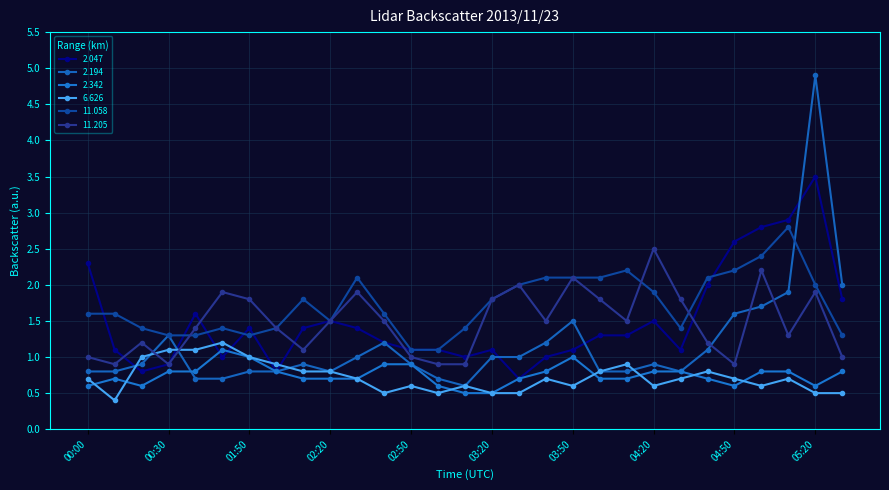

At how many categories does at least one series exceed 3?

1